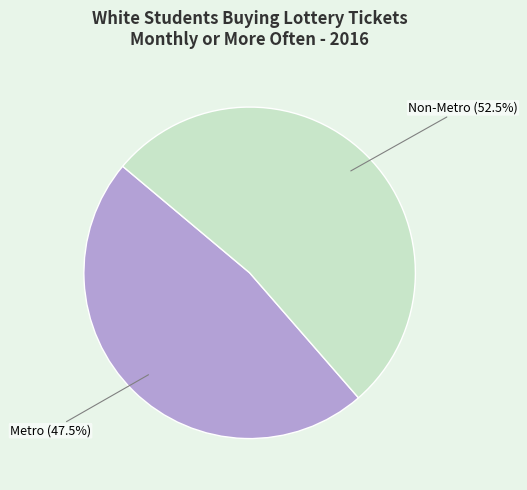

Does any single category account for the majority?

Yes